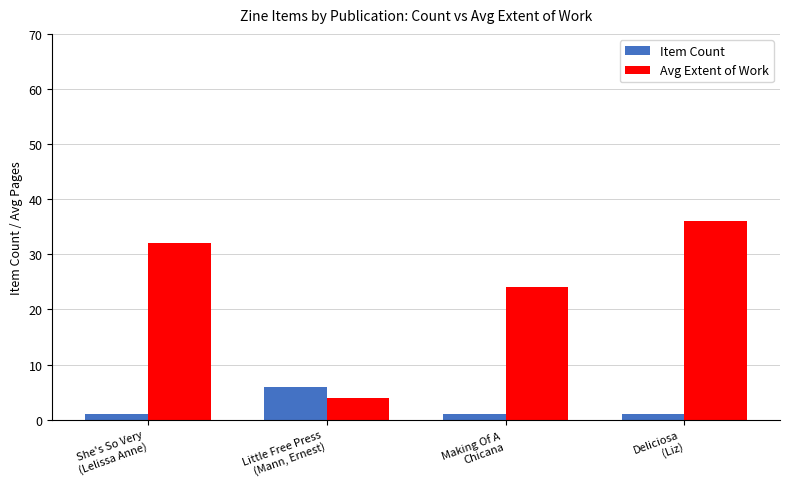

Which series changed the most between Little Free Press
(Mann, Ernest) and Making Of A
Chicana?

Avg Extent of Work